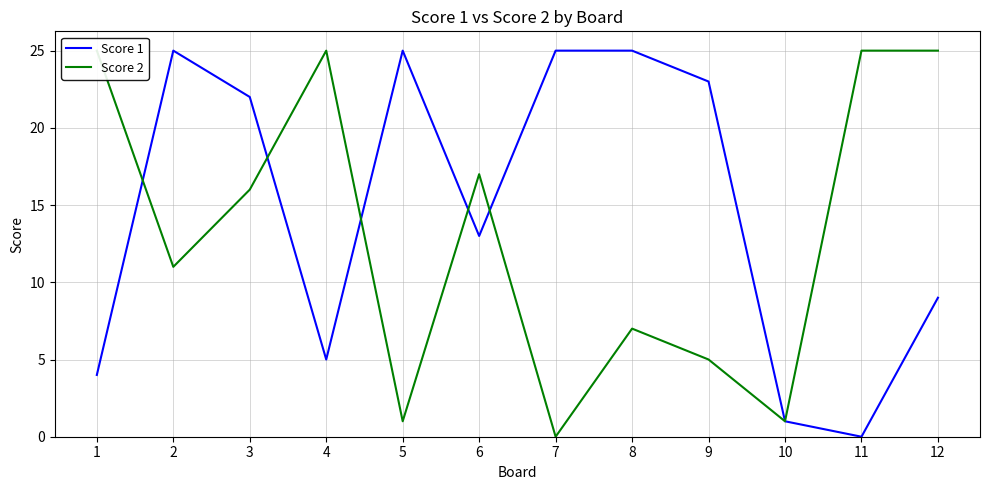

The value of Score 1 at 10 is 1. True or false?

True